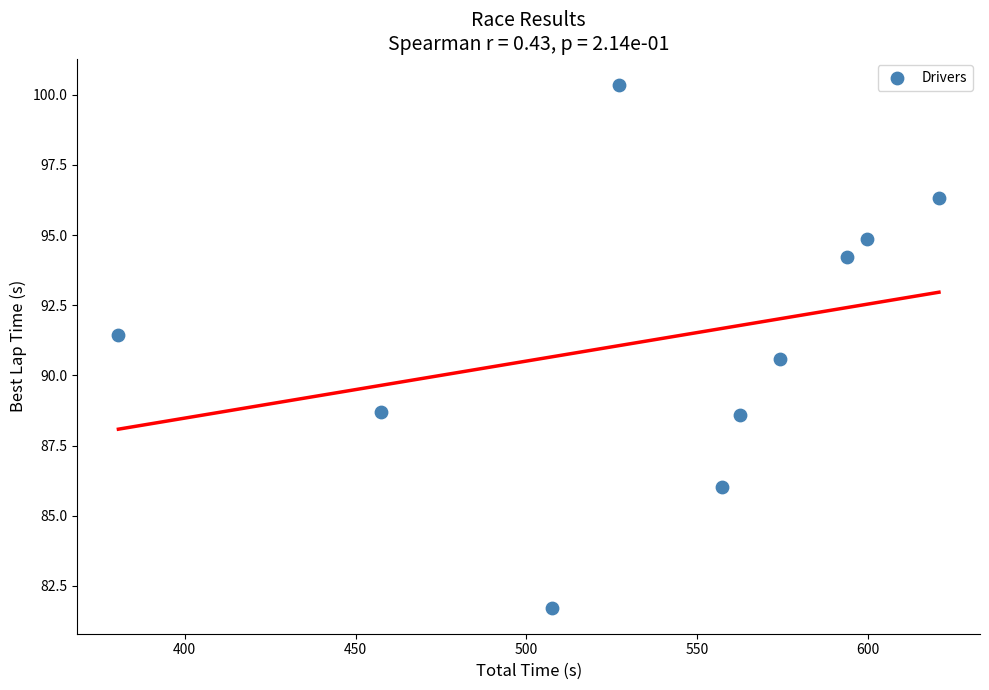

What is the range of Y values (max minus min)?

18.6